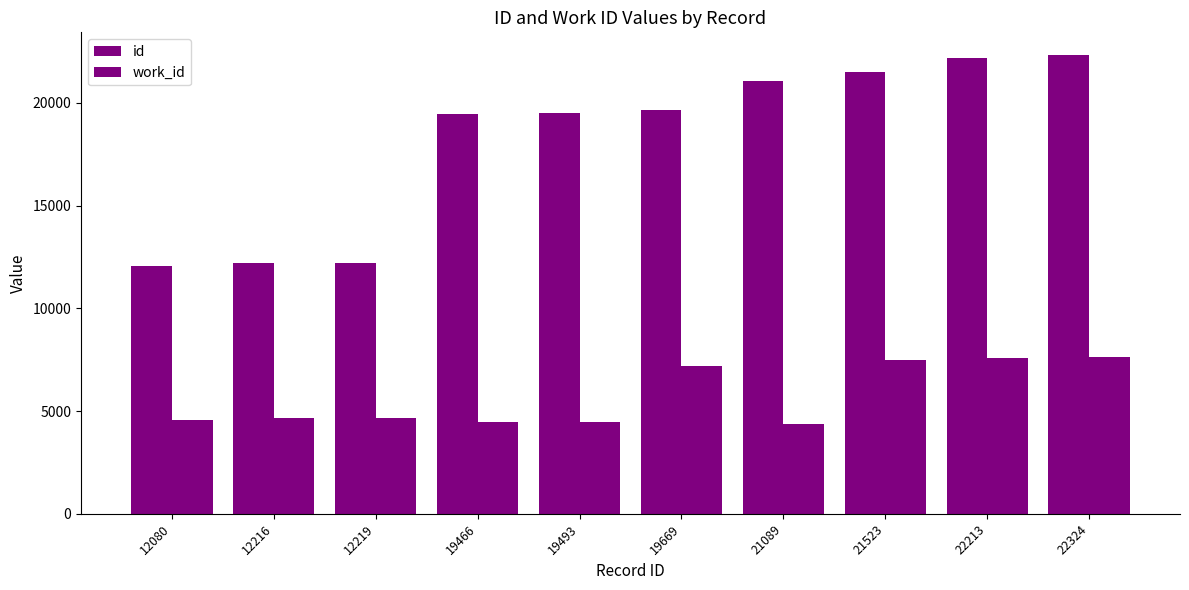

True or false: id has a value of 19669 at 19669.

True